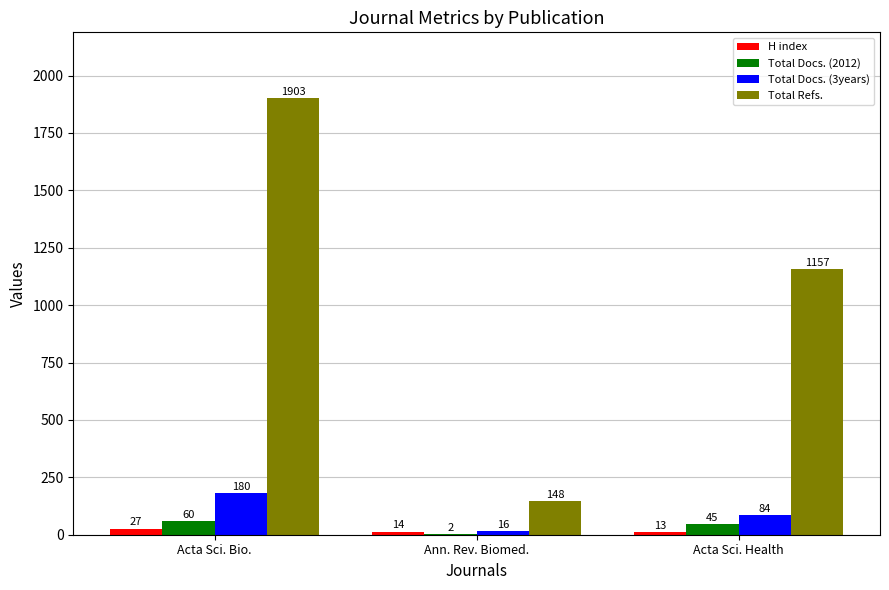

What is the maximum value for Total Docs. (3years)?

180